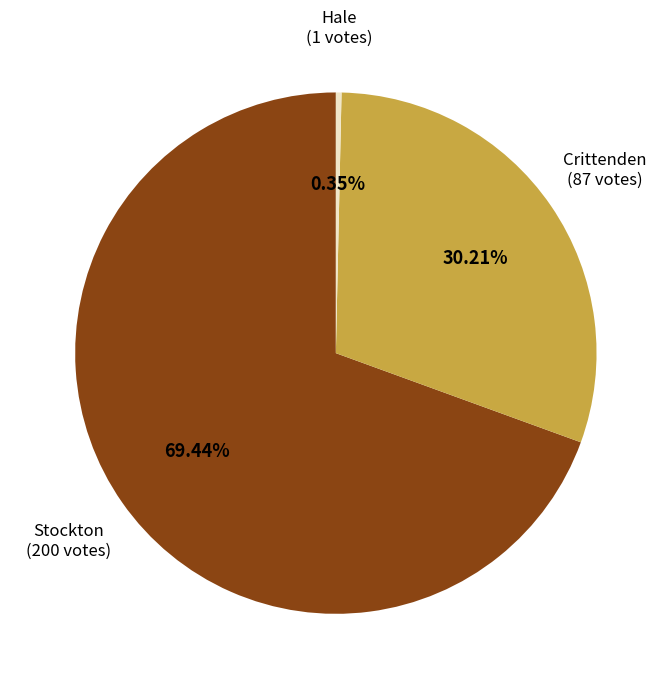

To the nearest percent, what is the average slice percentage?

33%